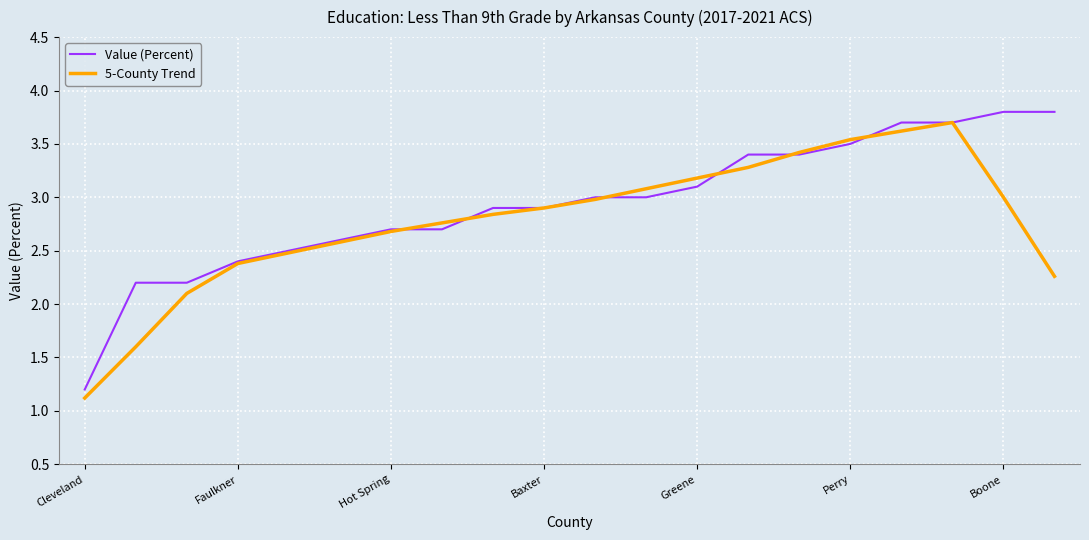

What is the highest value of the Value (Percent) series?

3.8